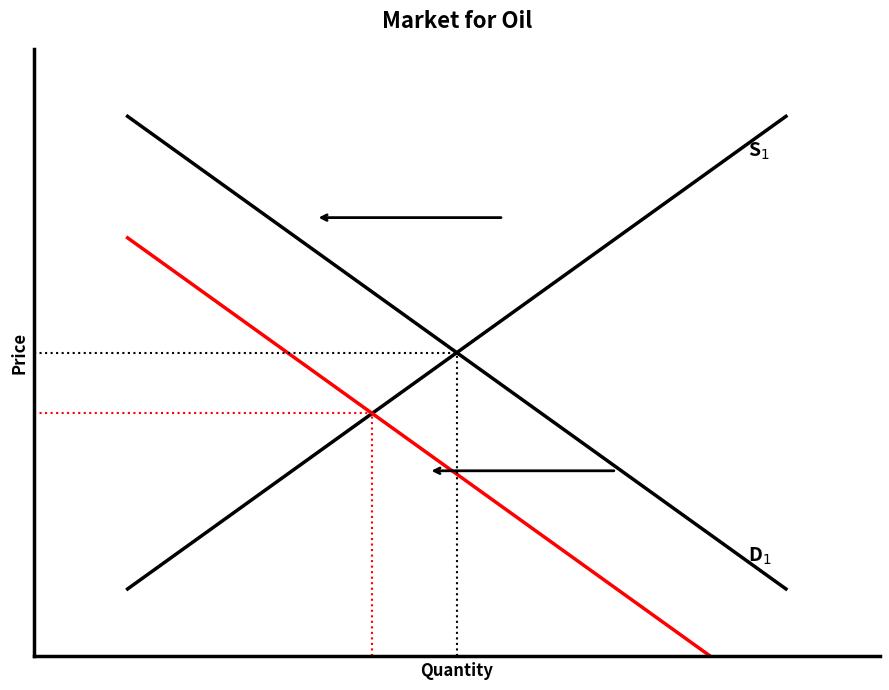

Which series has the widest spread of values?

S1